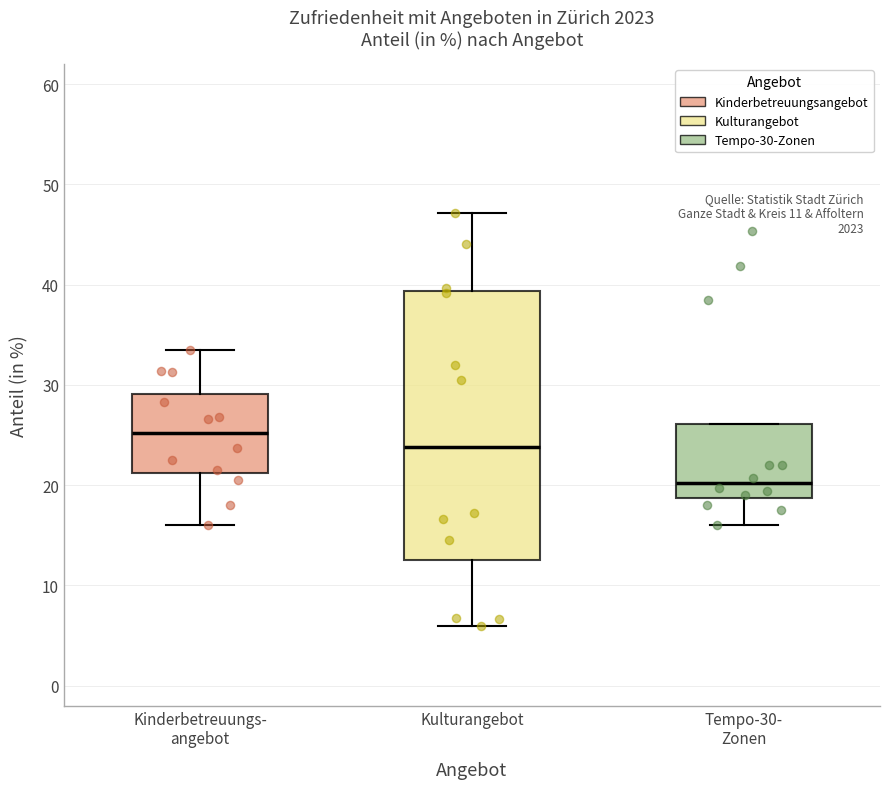

Which box is the tallest, from its lower edge to its upper edge?

Kulturangebot